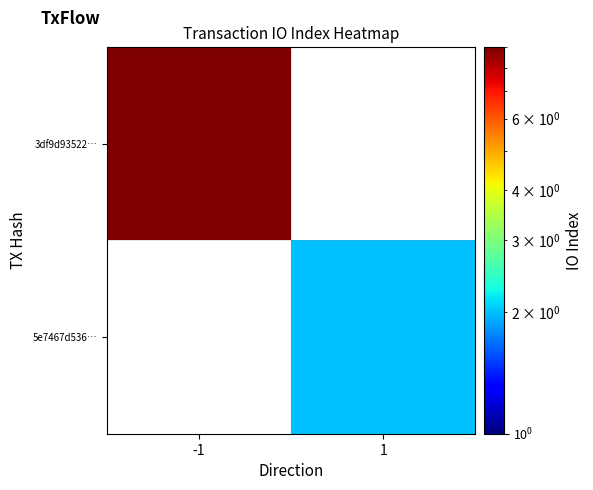

At how many categories does at least one series exceed 6?

1